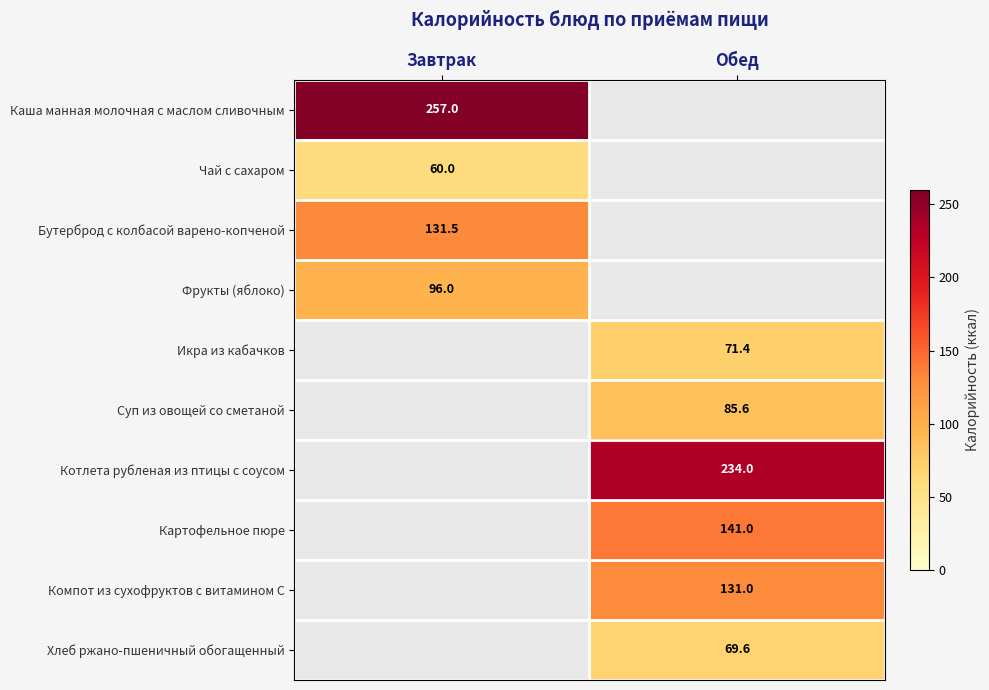

Is it true that Икра из кабачков equals 71.4 at Обед?

True